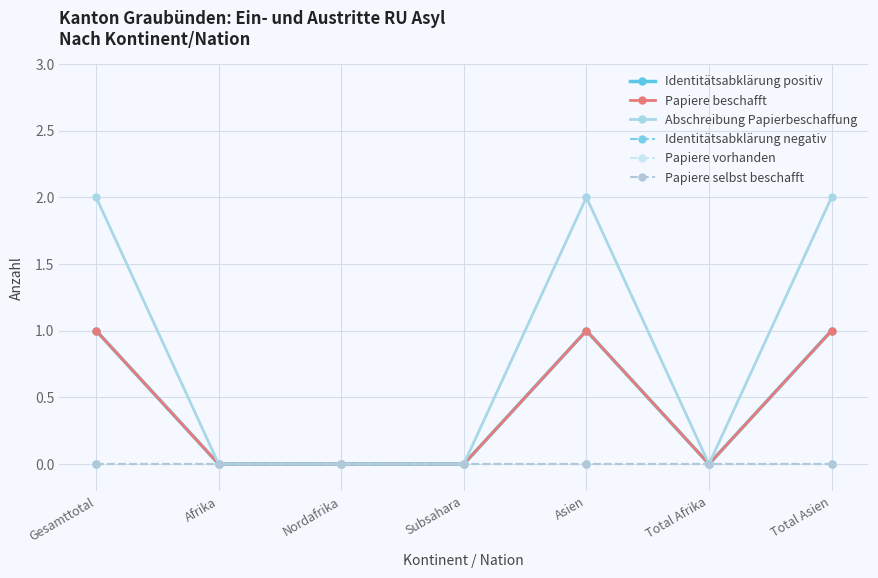

The value of Papiere selbst beschafft at Asien is 0. True or false?

True